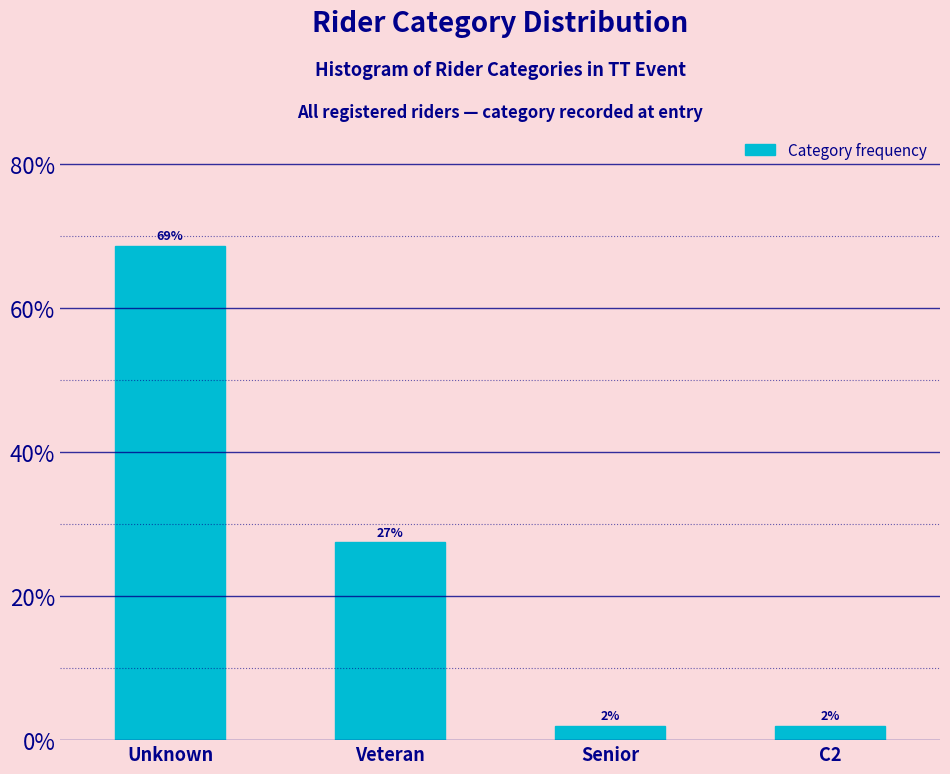

What is the label of the 3rd bar from the left?

Senior